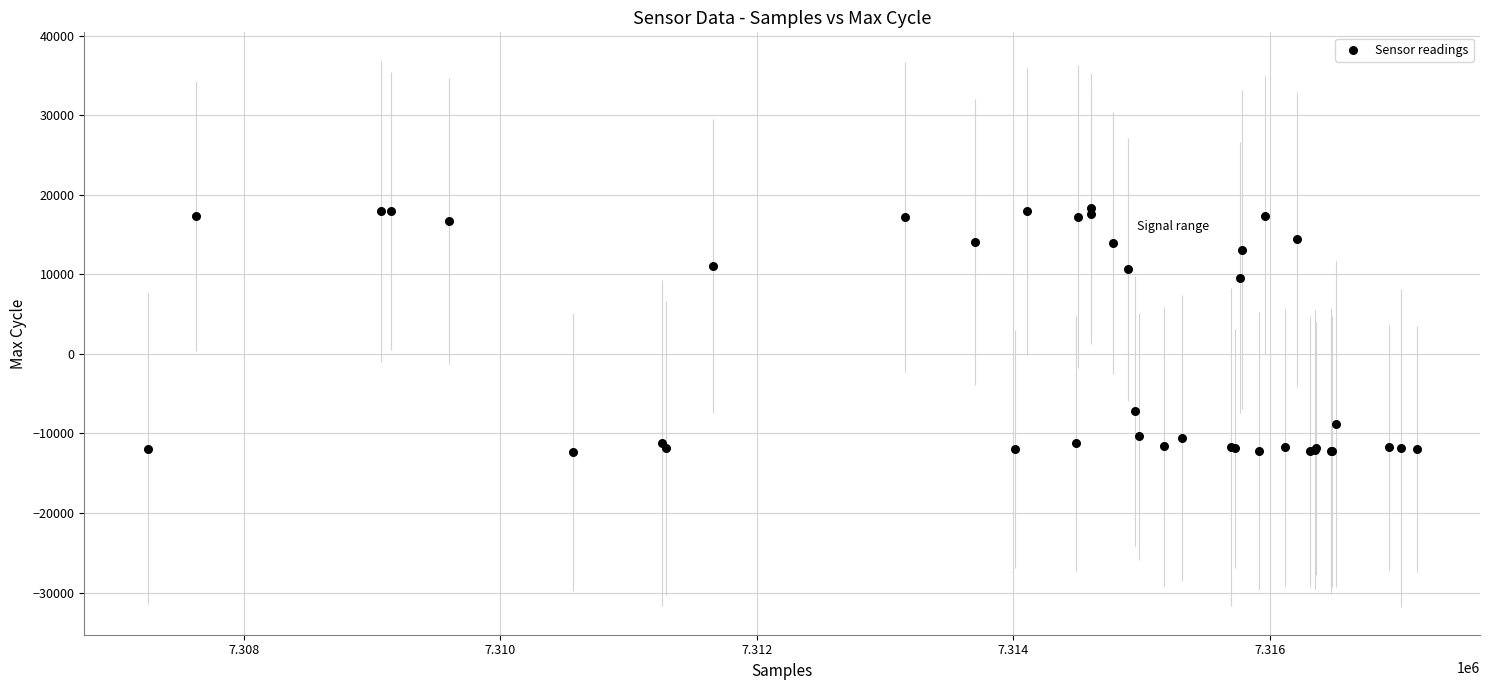

What Y value in the scatter plot is closest to 2985?

9604.8